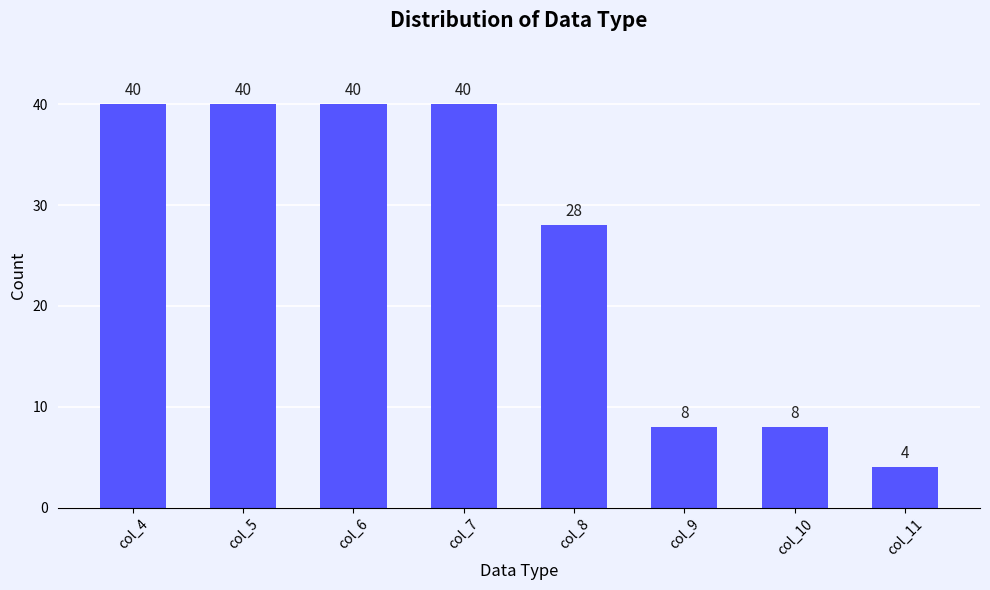

What is the maximum value shown in the chart?

40